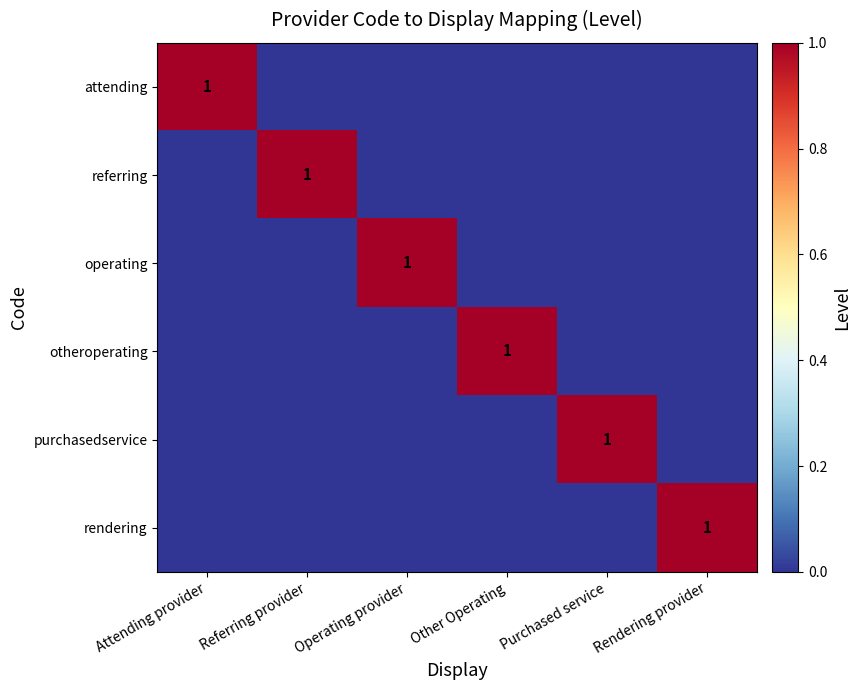

Is it true that operating equals 1 at Operating provider?

True